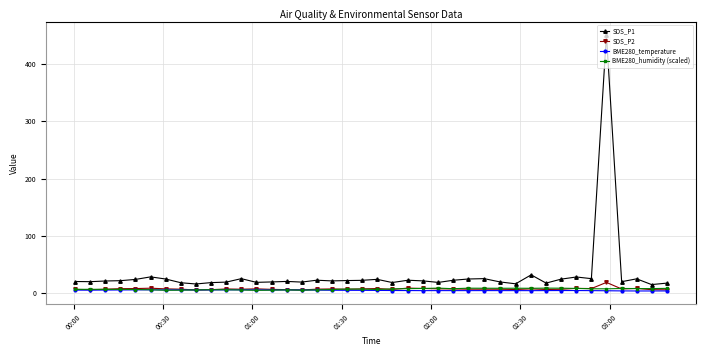

Which series has the largest total across all categories?

SDS_P1